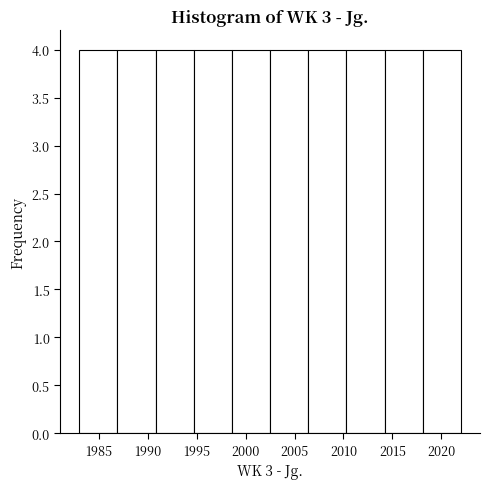

How tall is the bar that spans 1990.8 to 1994.7 on the x-axis? Neither the bar edges nor the heights are printed on the chart, so give them approximately, as read against the axes.

4